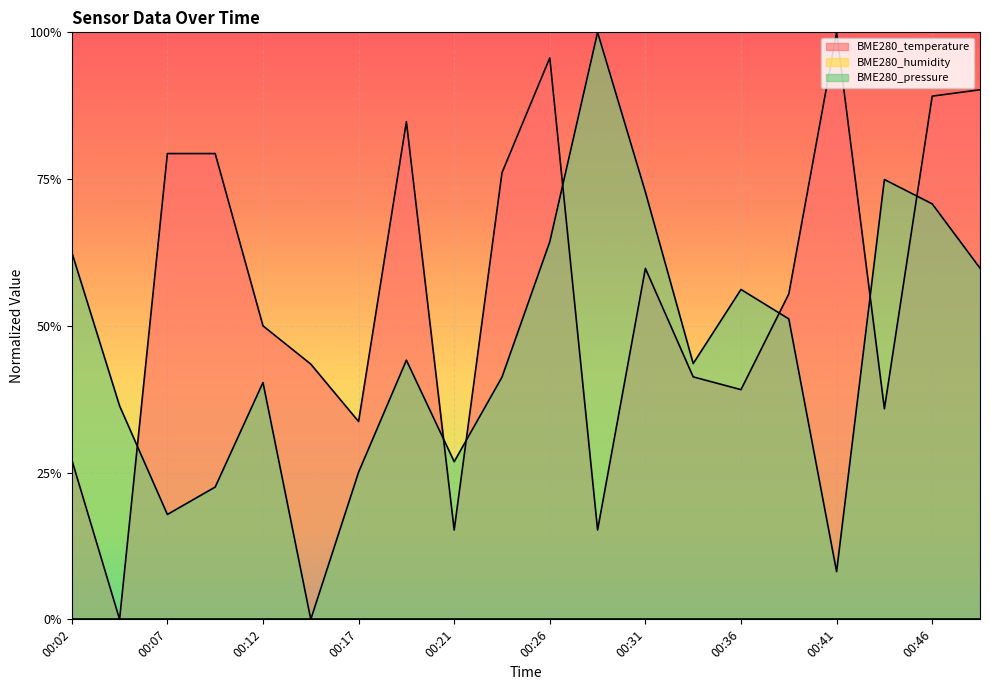

Does the chart display data point markers on the line(s)?

No